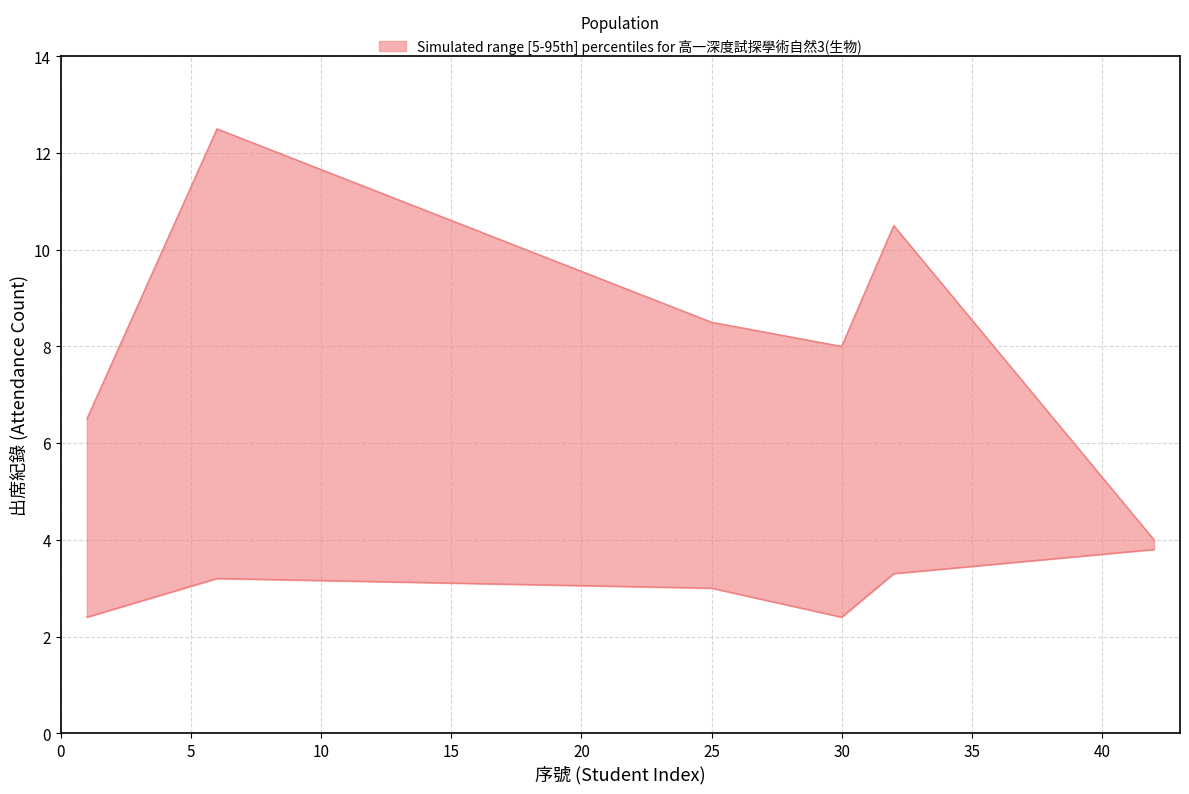

How many values in the upper series are below 8?

2